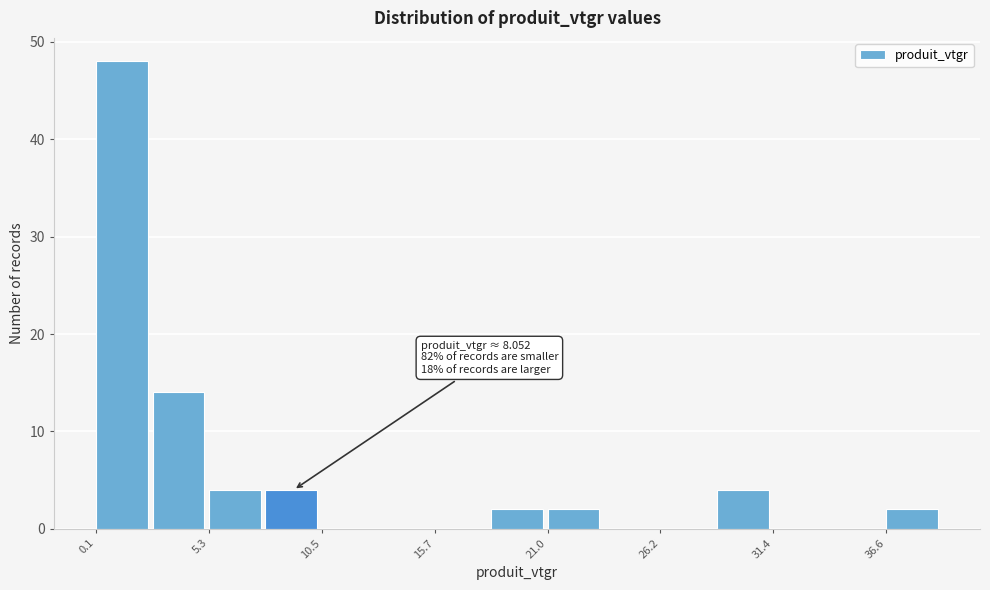

Around what value on the x-axis is the tallest bar? Give the approximate position of its centre, as read against the axis.

1